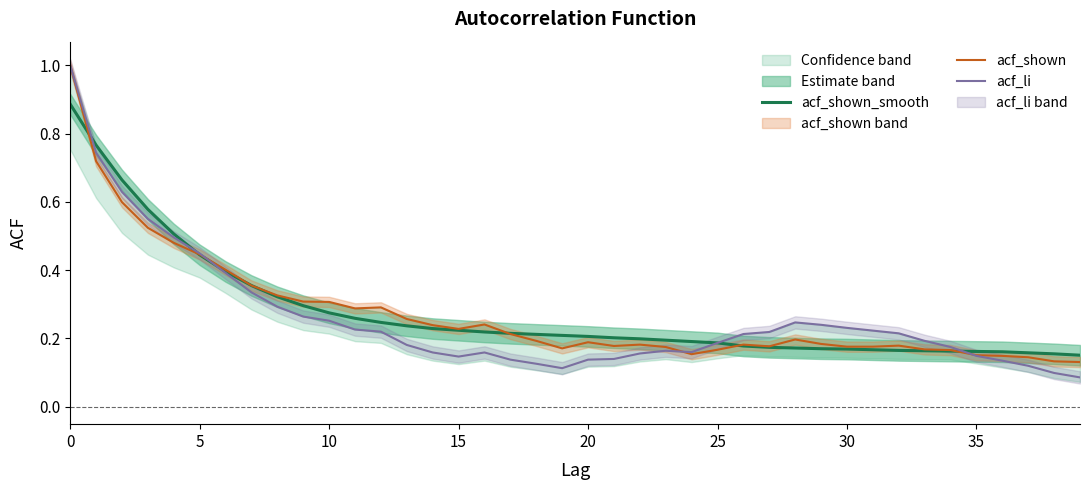

What is the label of the 24th point from the right?

16